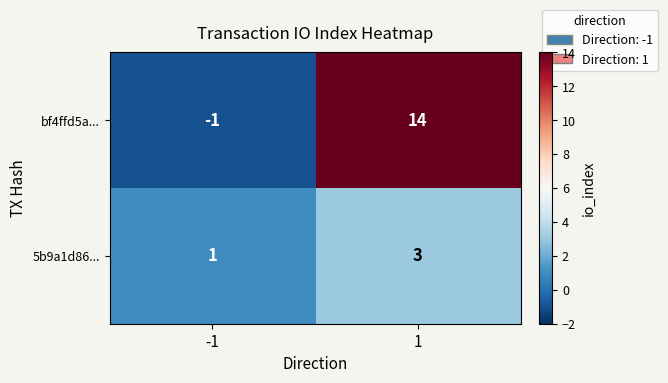

Which series has the largest total across all categories?

bf4ffd5a...